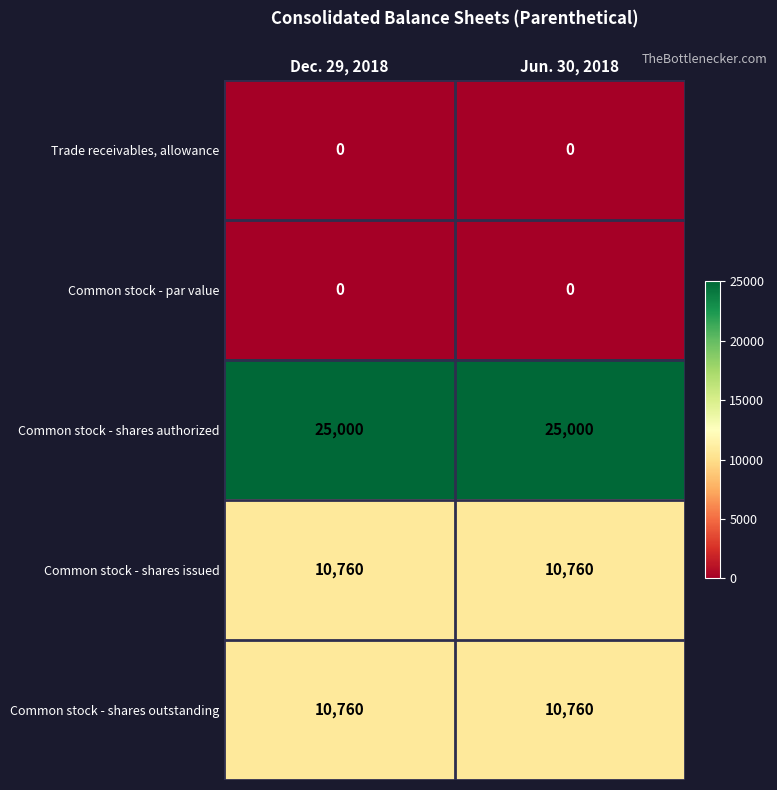

Which series has the largest total across all categories?

Common stock - shares authorized